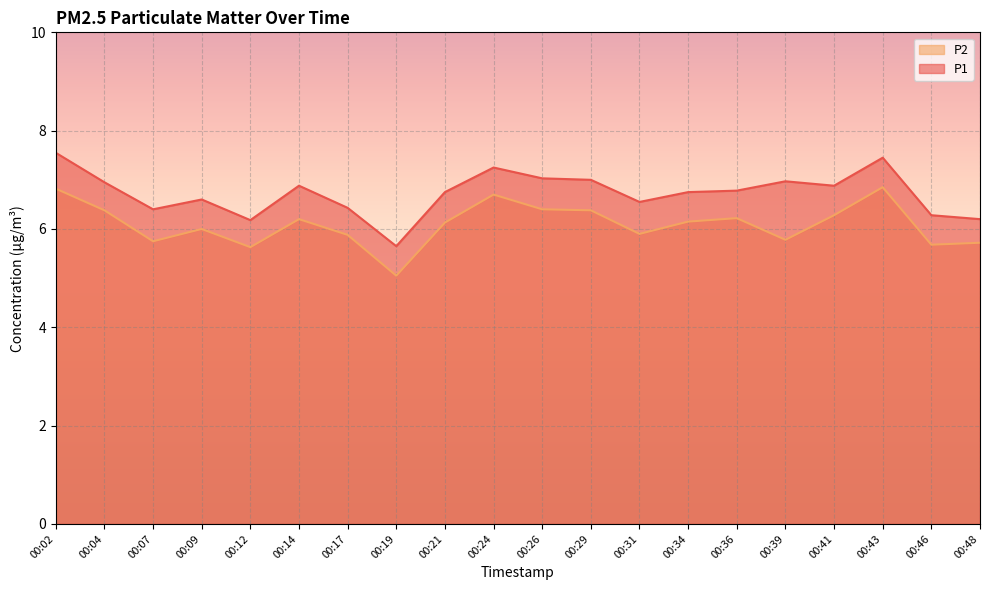

What is the value of the P2 point at the 6th from the left?

6.2